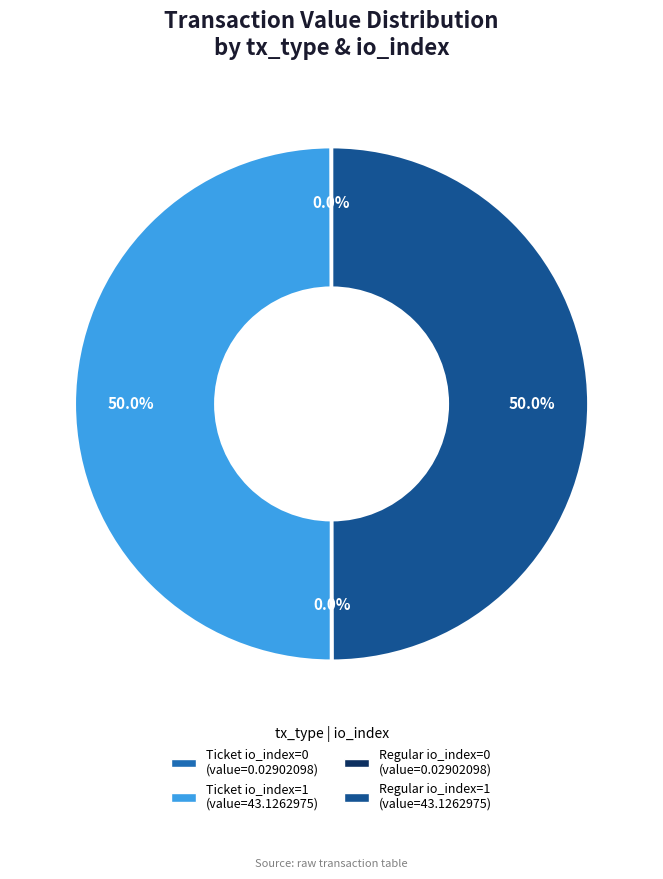

How many segments does this pie chart have?

4